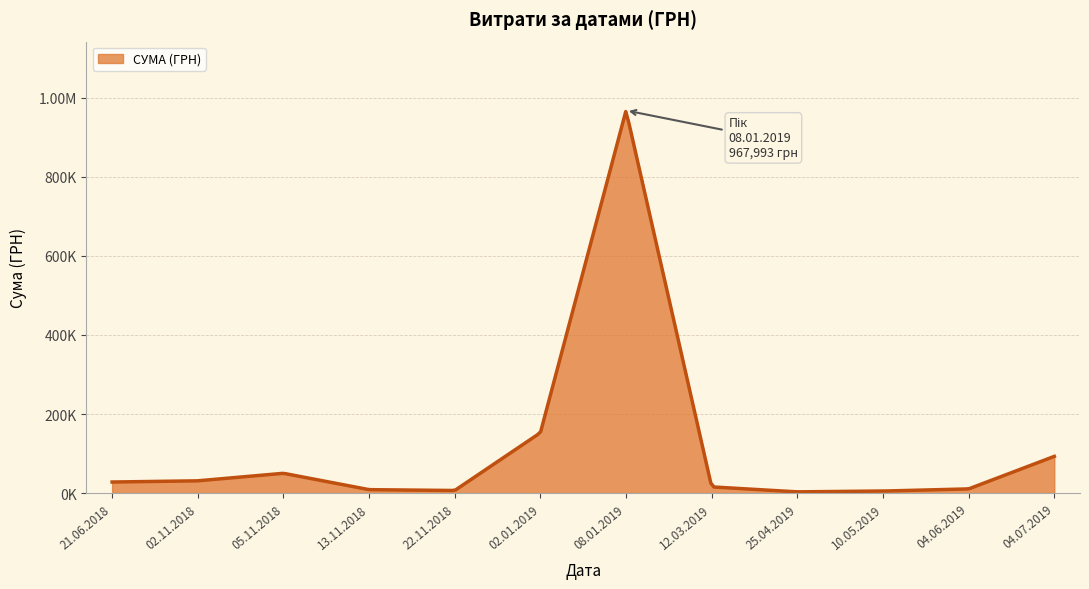

Does the chart display data point markers on the line(s)?

No